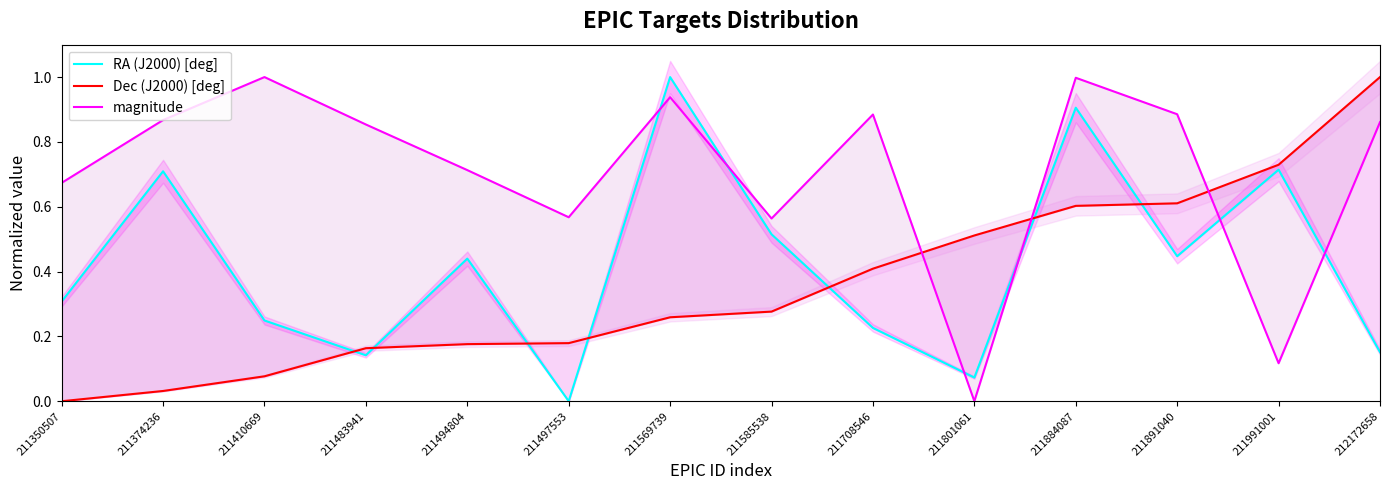

Between 211483941 and 211991001, which series saw the biggest shift?

magnitude